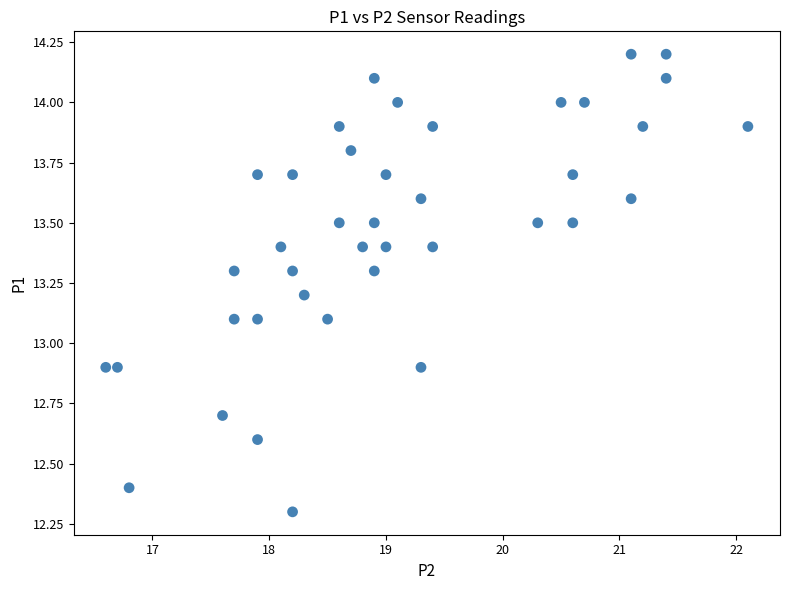

What is the range of X values (max minus min)?

5.5